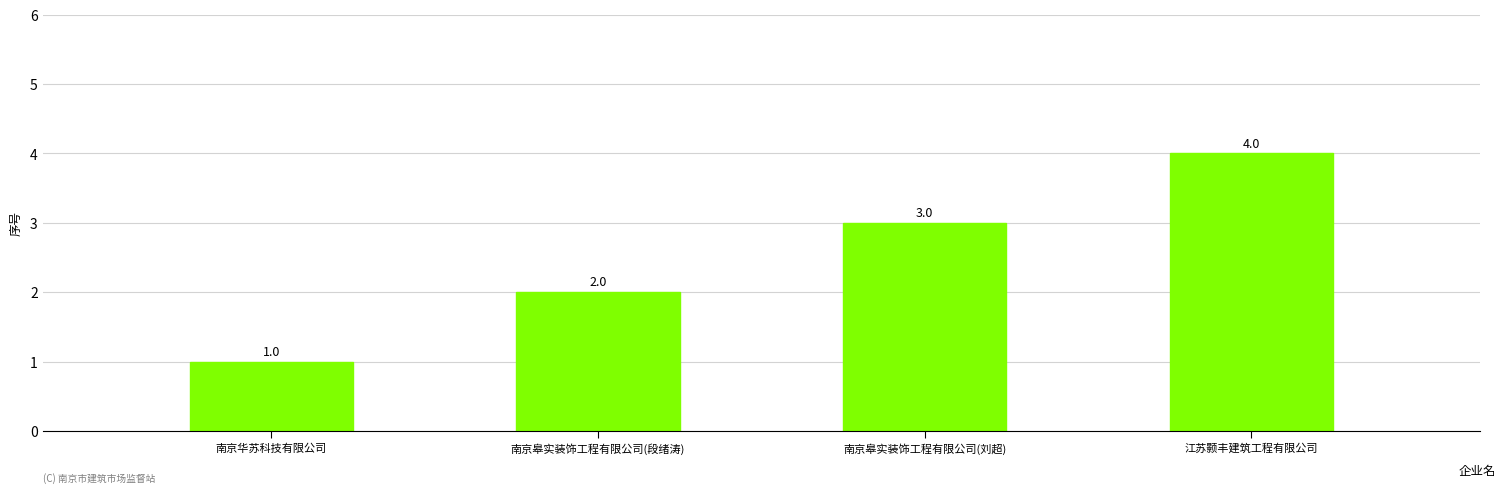

Reading right to left, extract all data points from this chart.

4	3	2	1